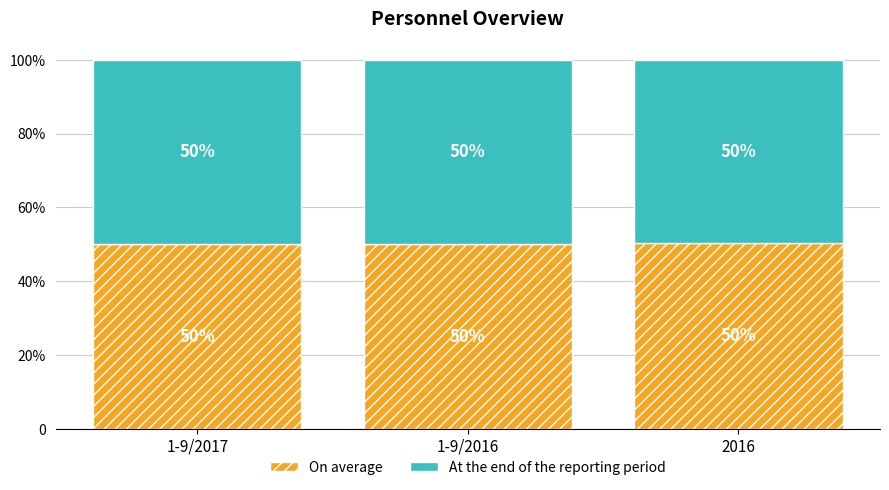

What are all the series names shown in the legend?

On average, At the end of the reporting period